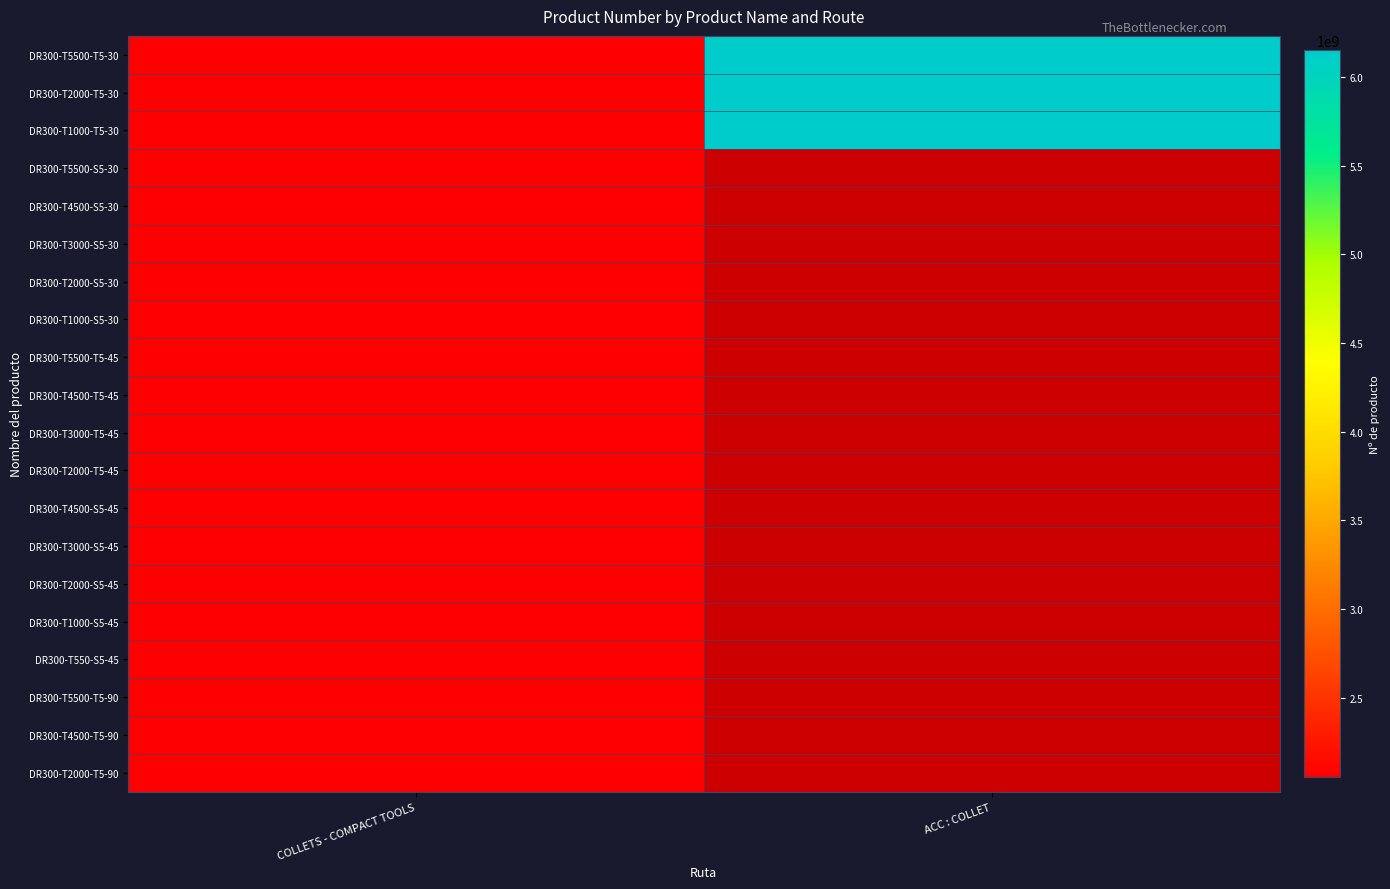

Which series has the largest total across all categories?

DR300-T5500-T5-30